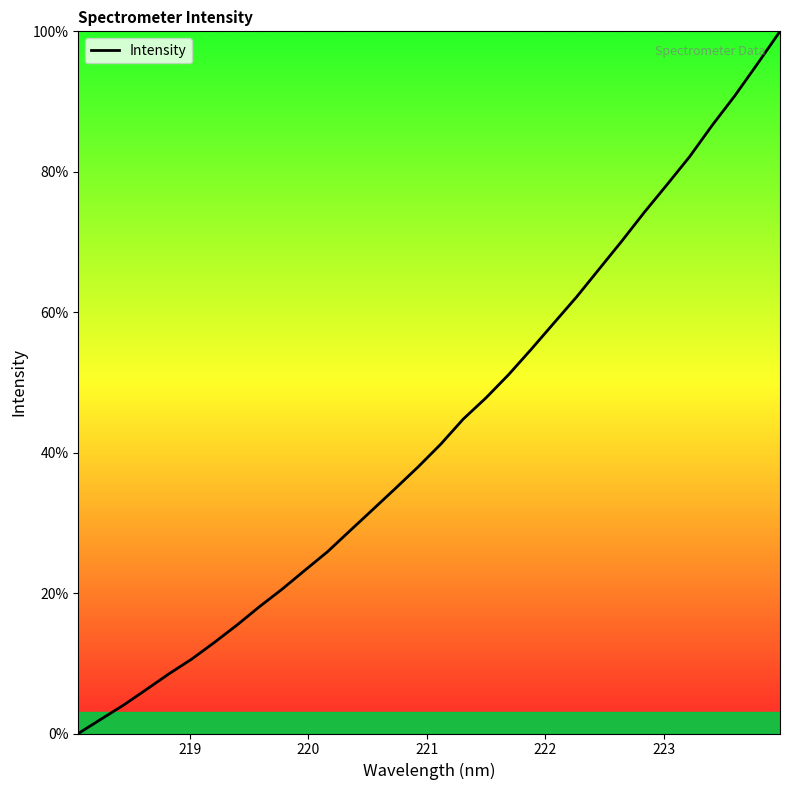

What is the maximum value shown in the chart?

100.0